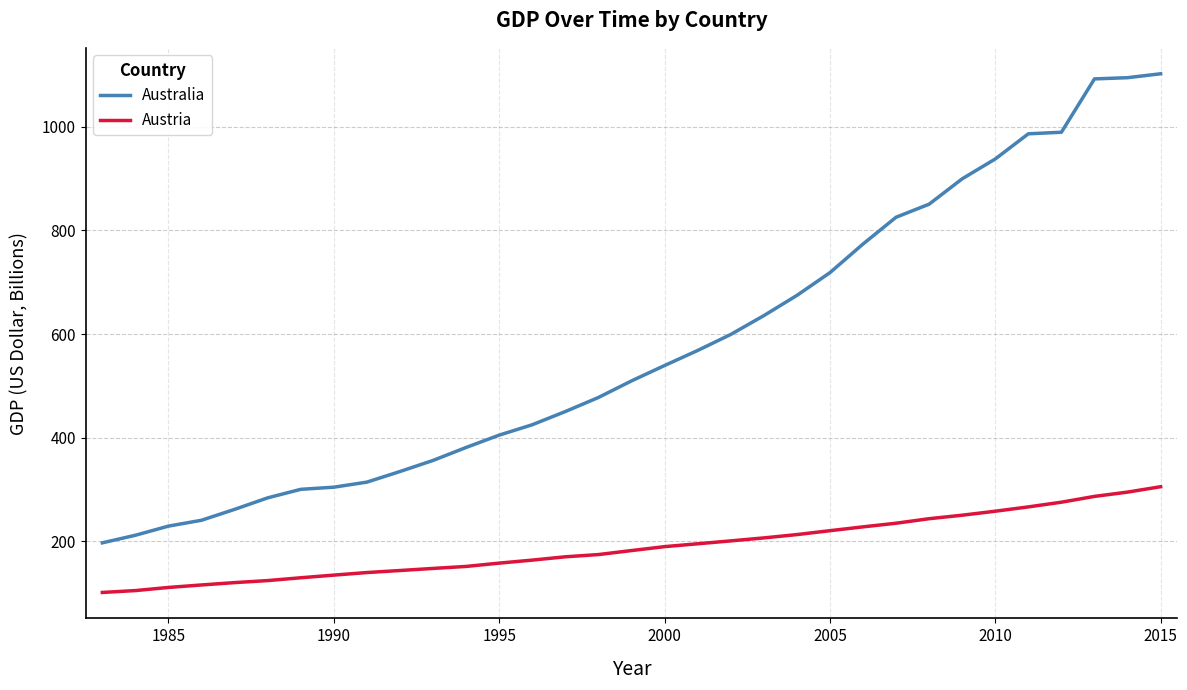

Rank the series by their average value, from highest to lowest.

Australia, Austria